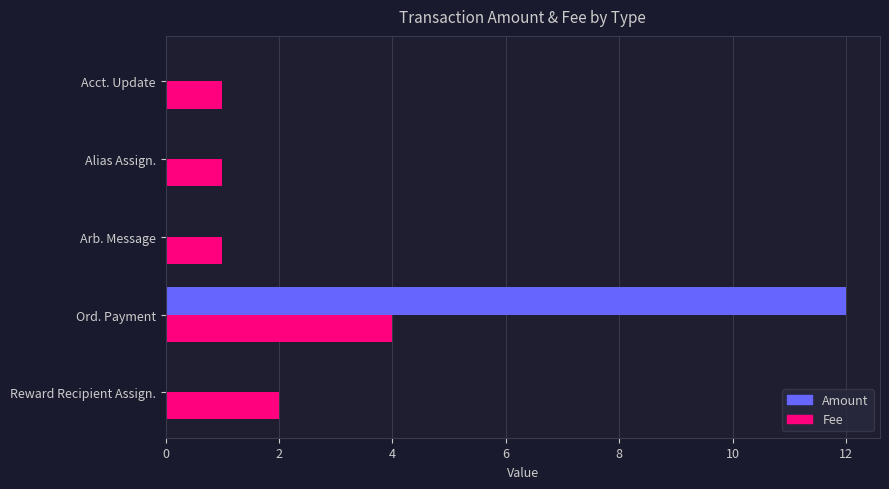

Between Ord. Payment and Acct. Update, which series saw the biggest shift?

Amount